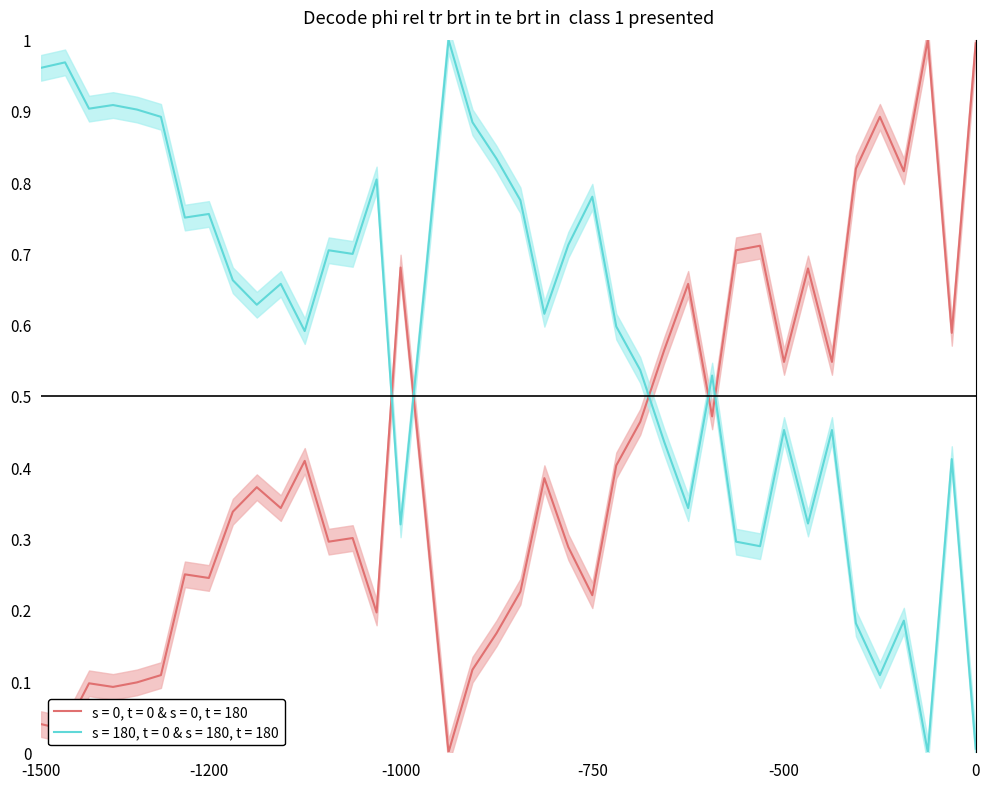

What is the average value?

0.4